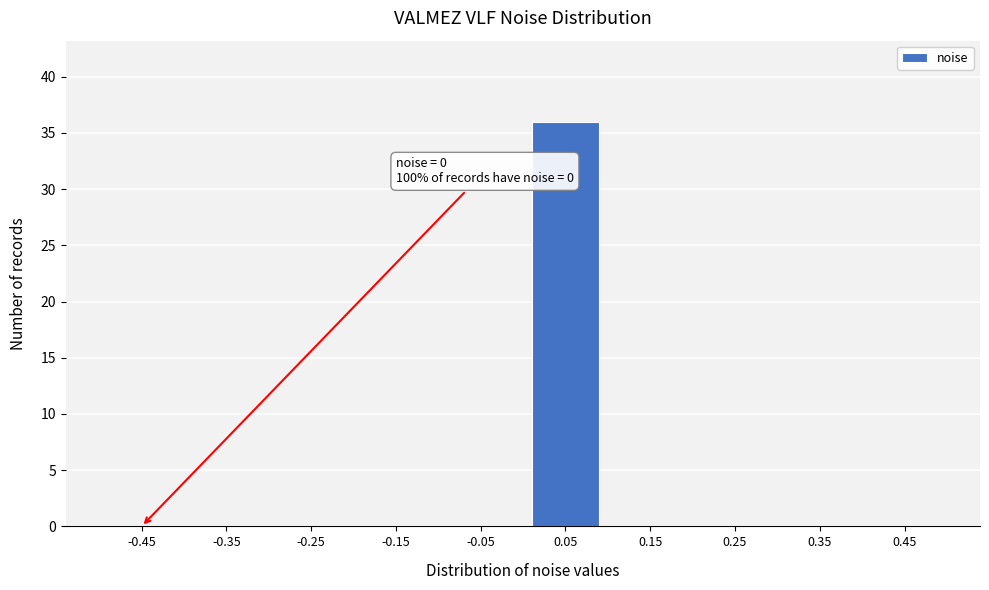

Reading left to right, transcribe all the data shown in this chart.

-0.45=0	-0.35=0	-0.25=0	-0.15=0	-0.05=0	0.05=36	0.15=0	0.25=0	0.35=0	0.45=0